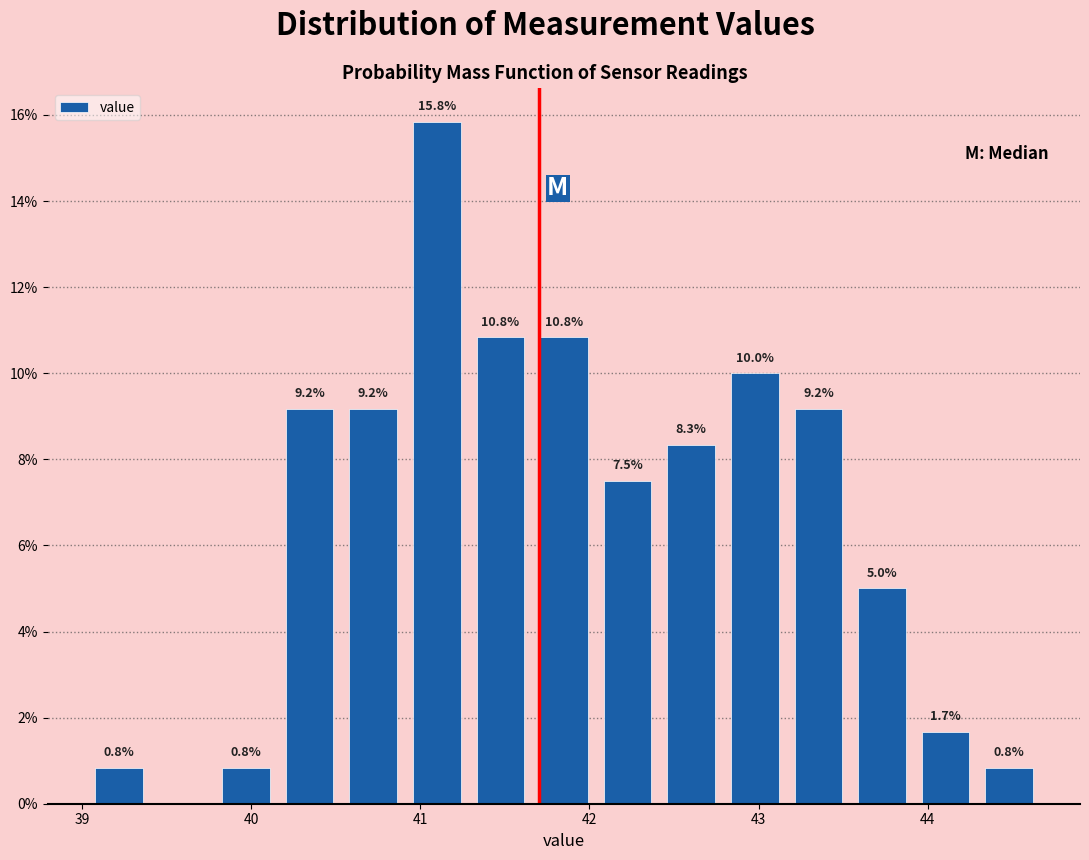

Read against the x-axis, roughly where is the centre of the tallest bar?

41.1